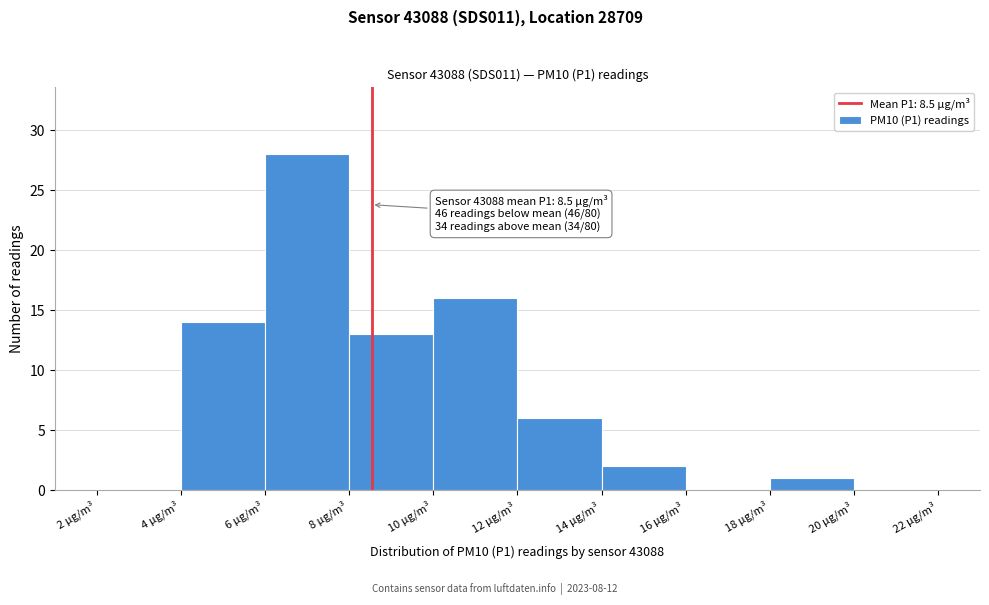

Over which range of the x-axis is the bar tallest?

6 to 8